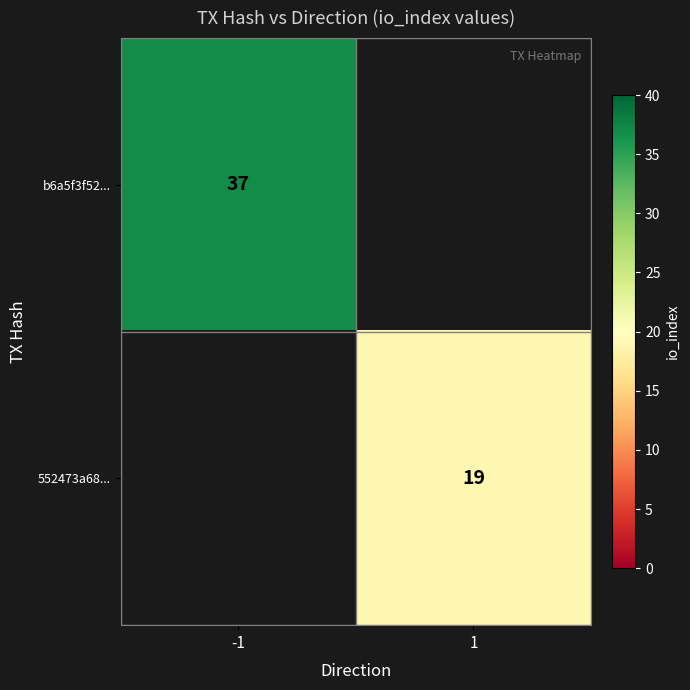

The value of 552473a68... at 1 is 29. True or false?

False